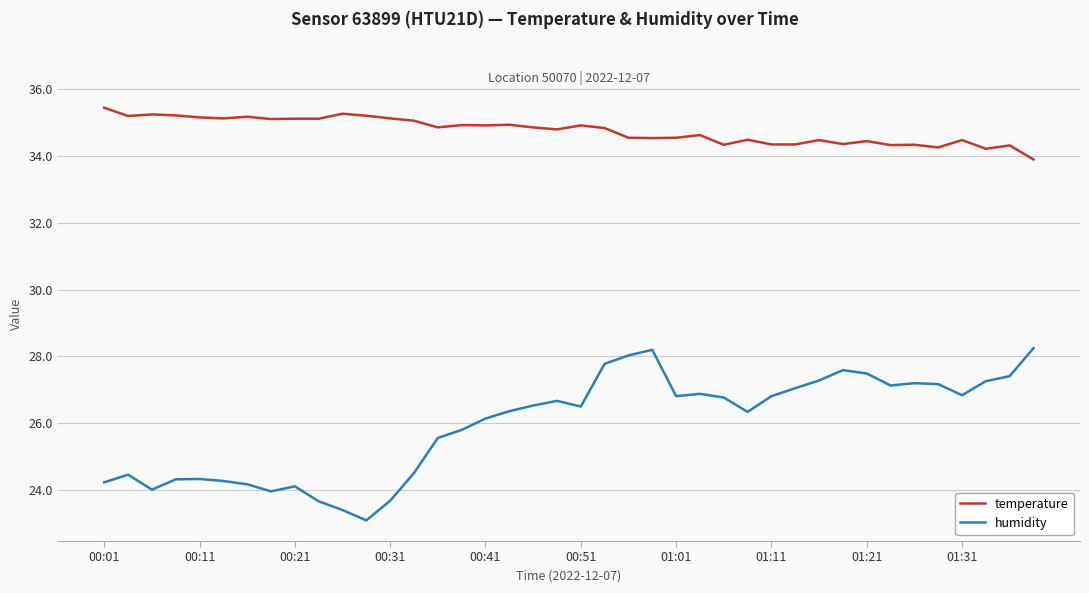

In humidity, how many points are lower than both neighbors (excluding endpoints)?

8